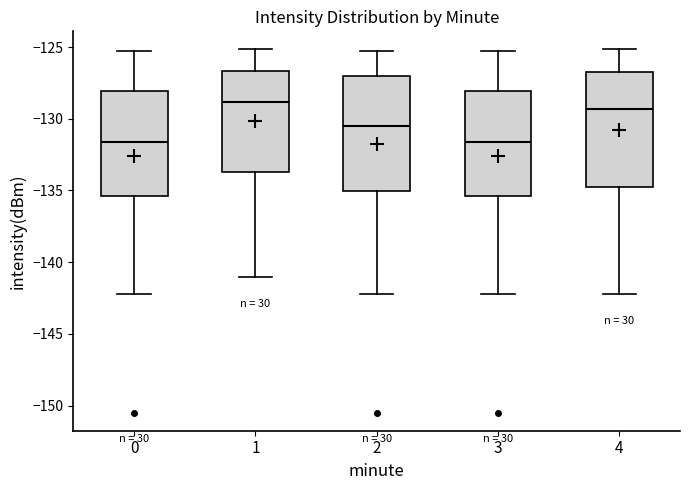

Reading left to right, read every box against the y-axis: the position of its median line, the range the box covers, and the ends of its whiskers. The values are not printed on the chart, so give them approximately, as read against the axis.

0: median -131.5, box -135.5 to -128.0, whiskers -142.0 to -125.0
1: median -129.0, box -133.5 to -126.5, whiskers -141.0 to -125.0
2: median -130.5, box -135.0 to -127.0, whiskers -142.0 to -125.0
3: median -131.5, box -135.5 to -128.0, whiskers -142.0 to -125.0
4: median -129.5, box -135.0 to -126.5, whiskers -142.0 to -125.0